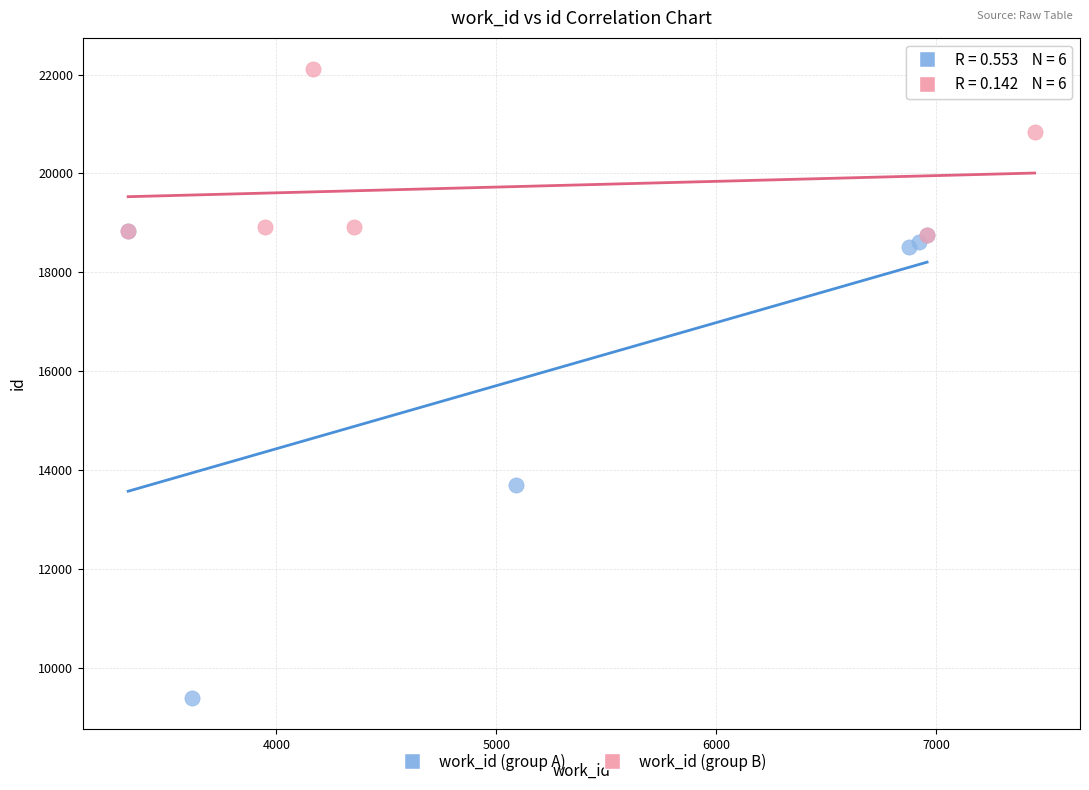

Which series contains the highest Y value?

work_id (group B)